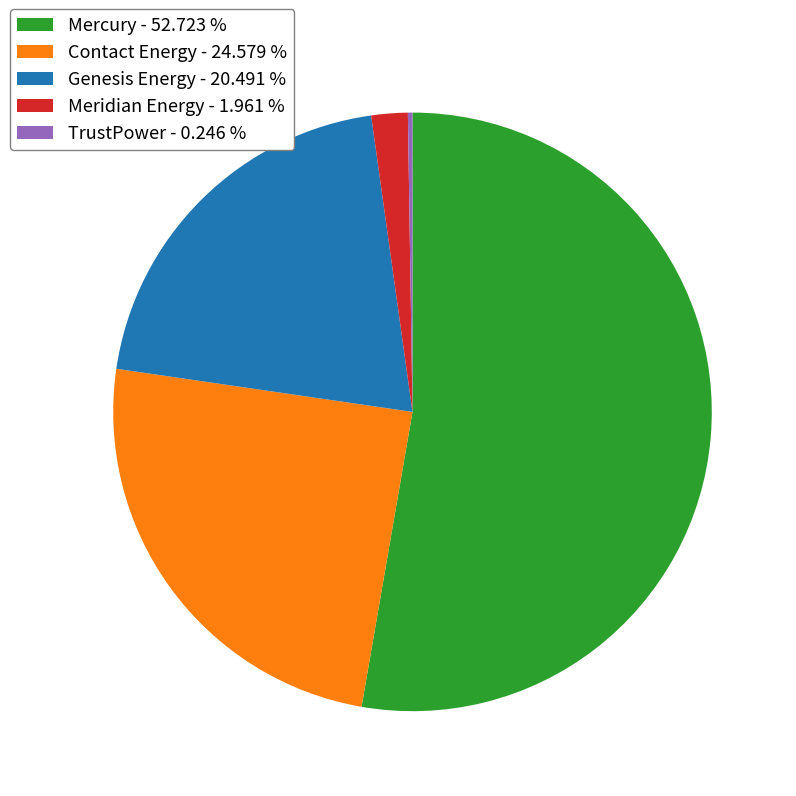

Combined, do Genesis Energy - 20.491 % and Contact Energy - 24.579 % account for over 50%?

No